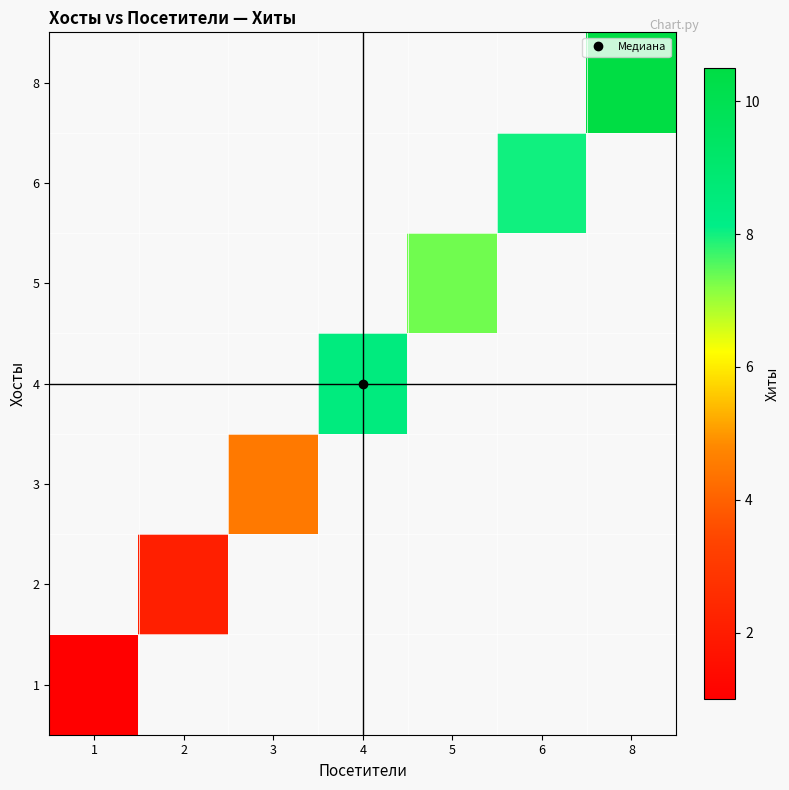

List the labels in order of 2 value, largest first.

1, 2, 3, 4, 5, 6, 8